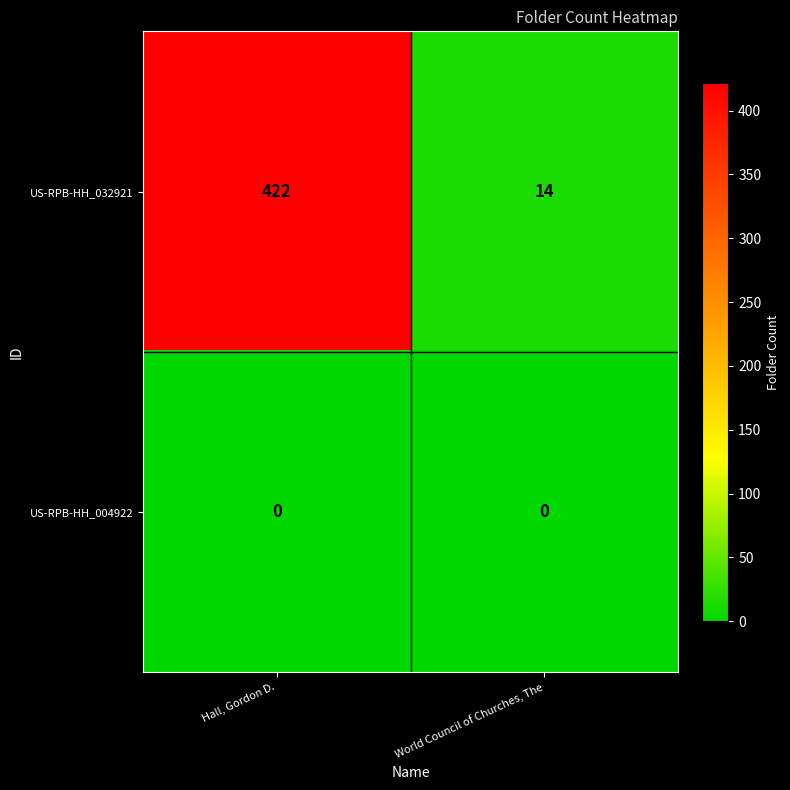

At which category is the sum across all series the highest?

Hall, Gordon D.